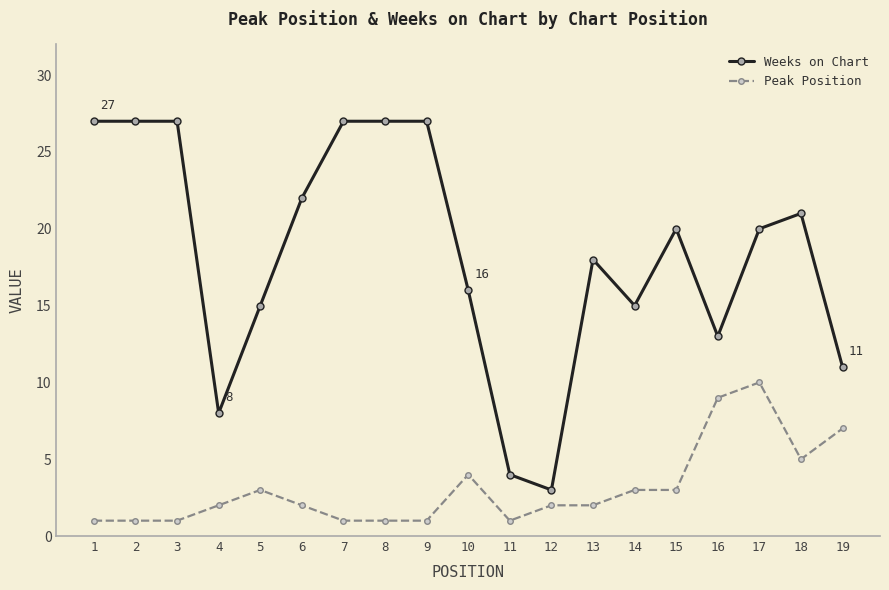

True or false: Weeks on Chart has a value of 15 at 14.

True